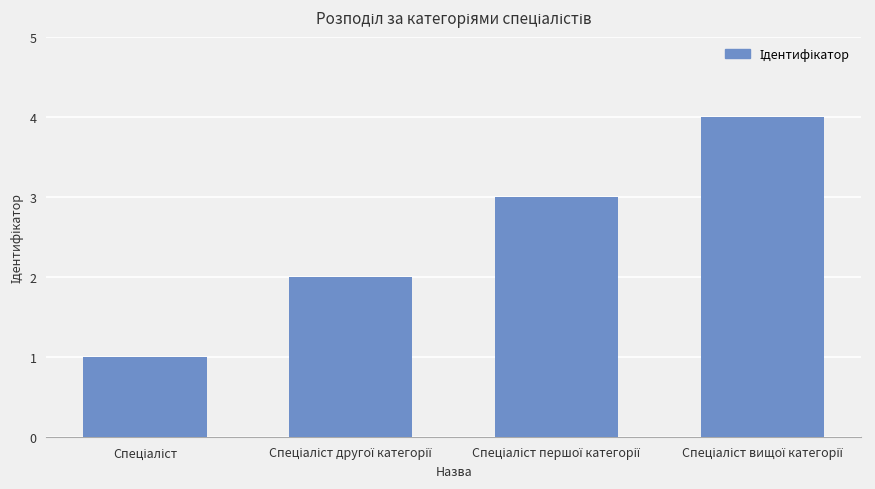

What is the difference between the maximum and minimum values?

3